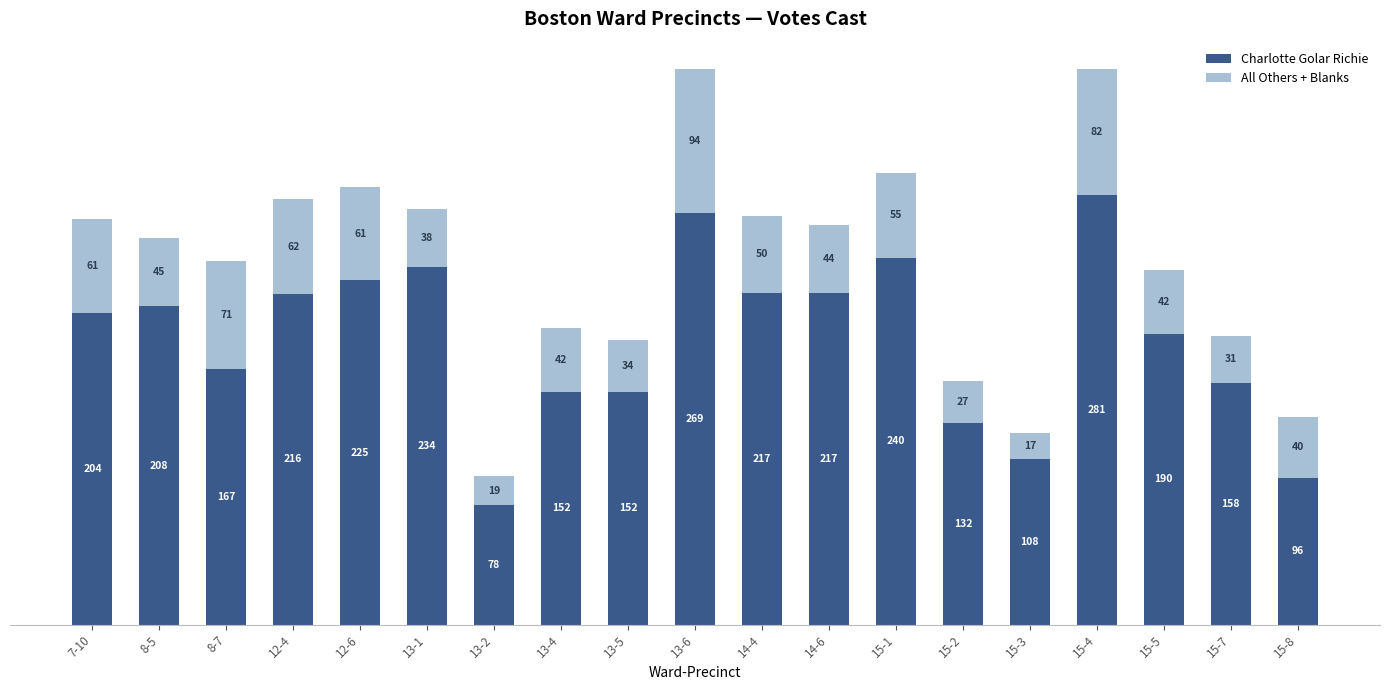

The value of Charlotte Golar Richie at 12-6 is 362. True or false?

False